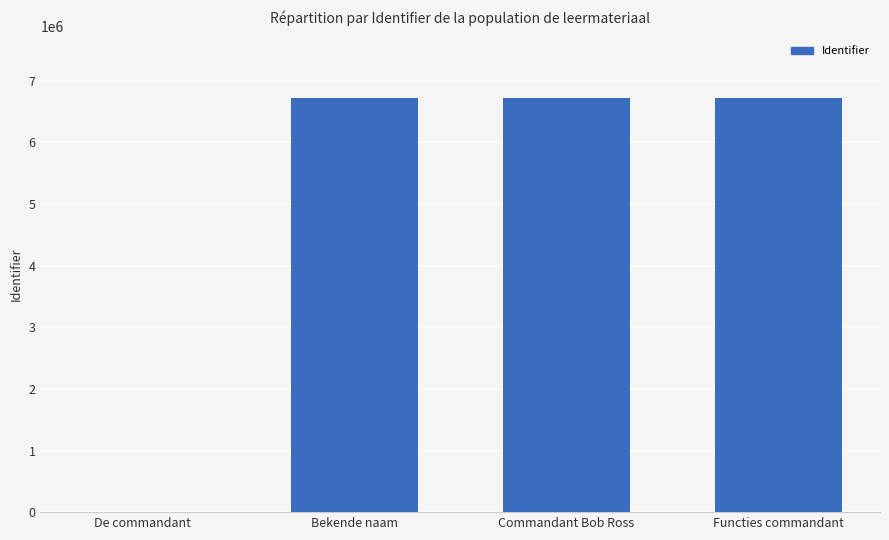

What is the sum of all values?

20143772